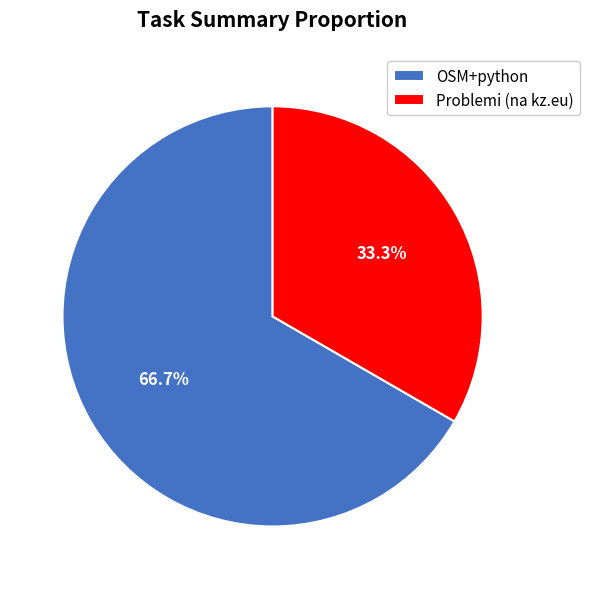

Is OSM+python the majority of the pie?

Yes